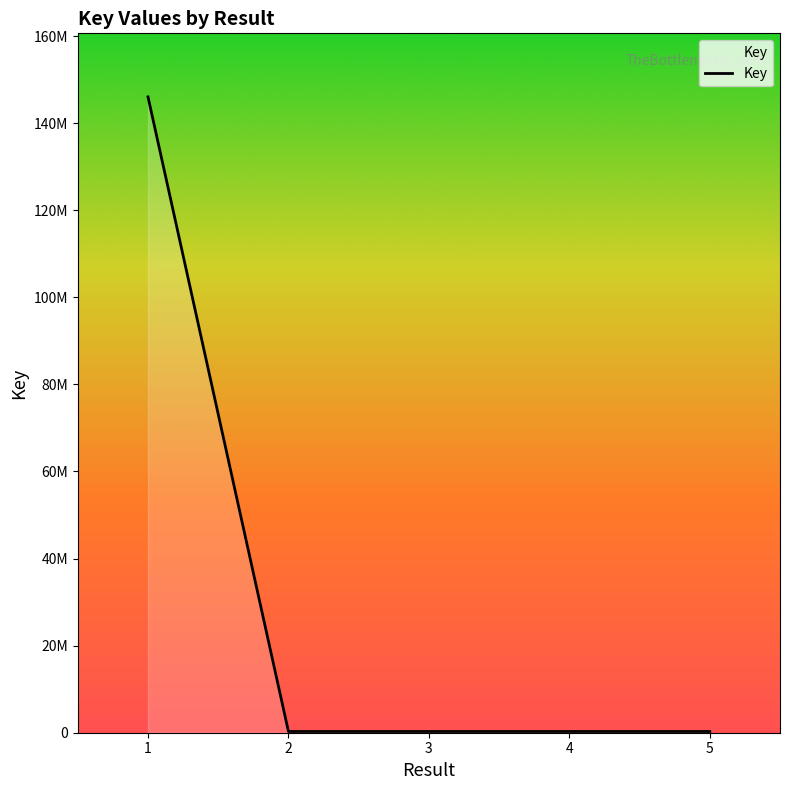

Approximately how many times larger is the value at 4 compared to 5?

1.0